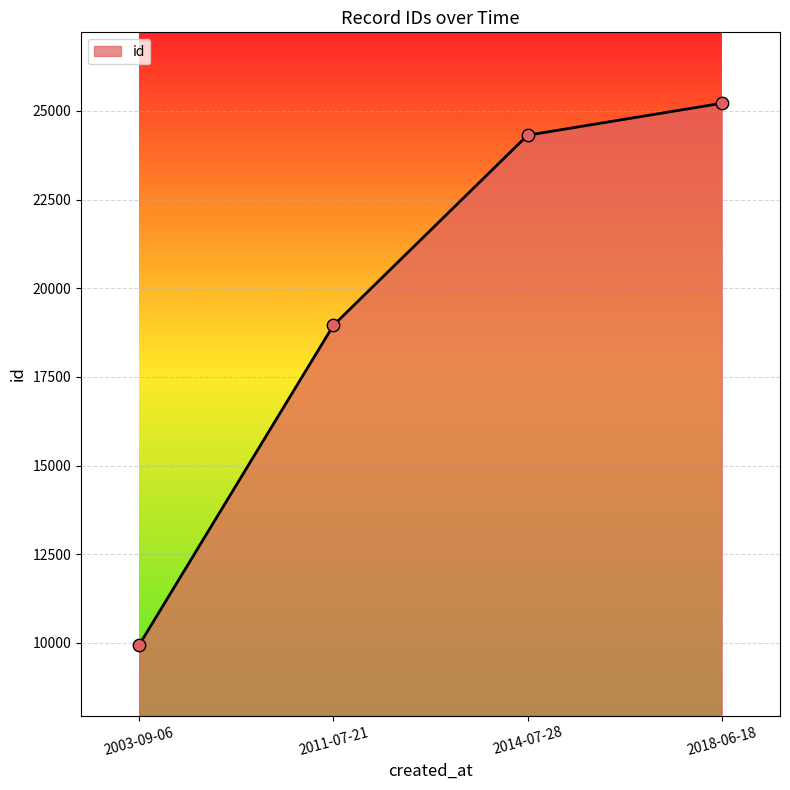

What is the change in value from 2014-07-28 to 2018-06-18?

+901